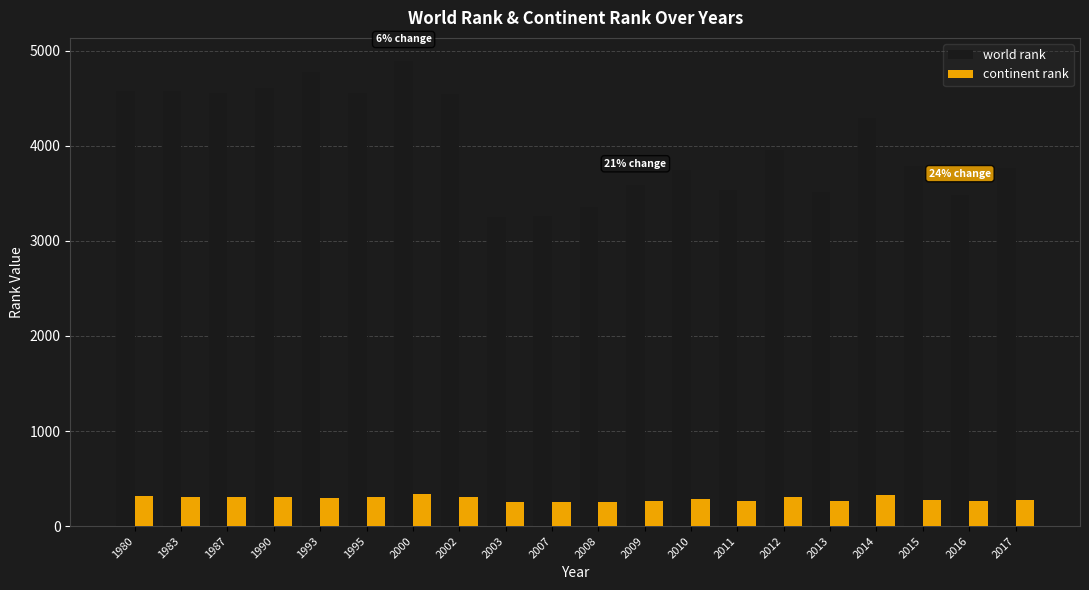

What is the approximate value of continent rank at 1995, to the nearest 5?

310